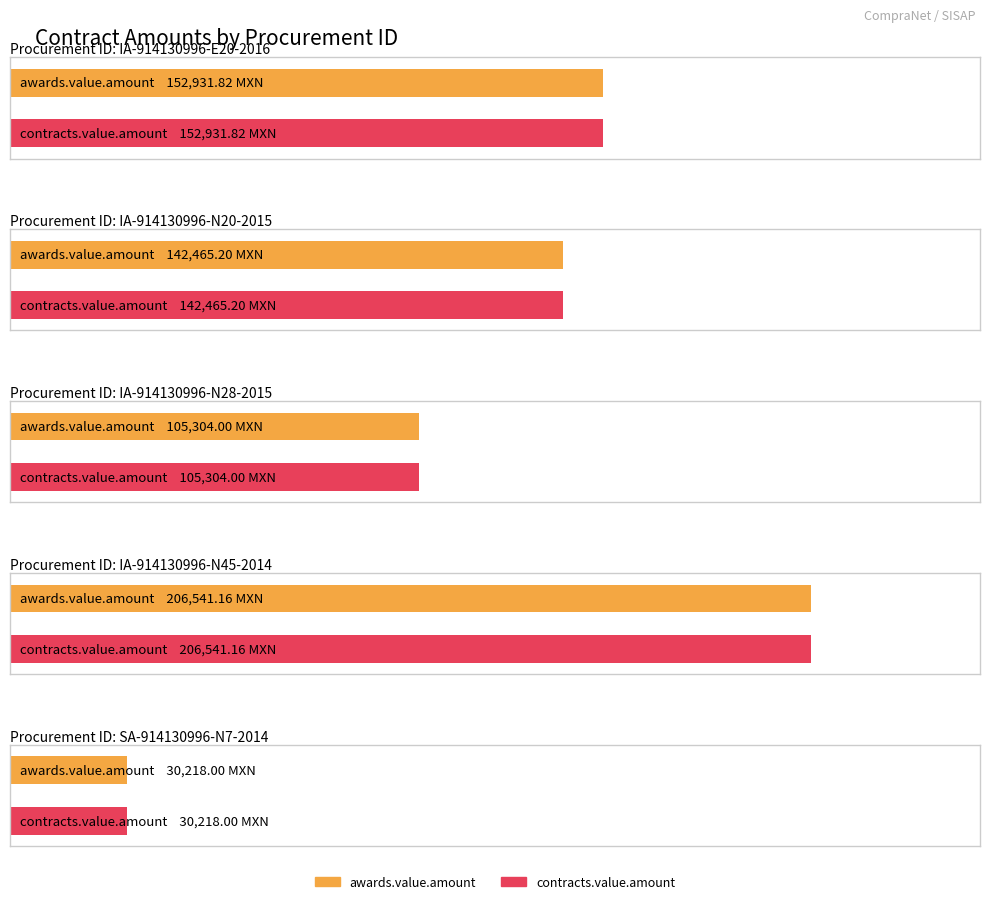

How many bars are there in each group?

2